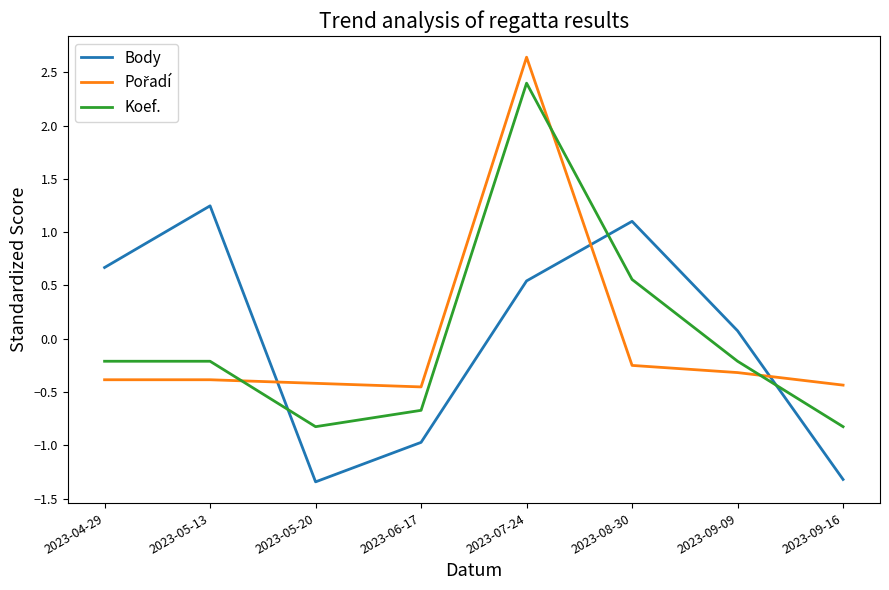

Which series has the widest spread of values?

Koef.